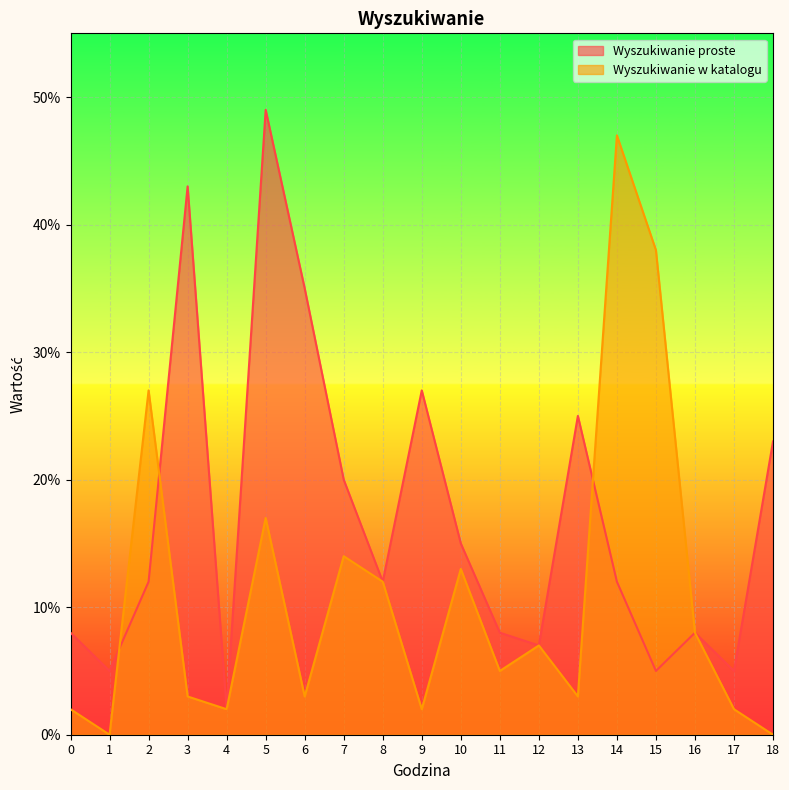

What is the difference between the Wyszukiwanie w katalogu values at 13 and 5?

0.1